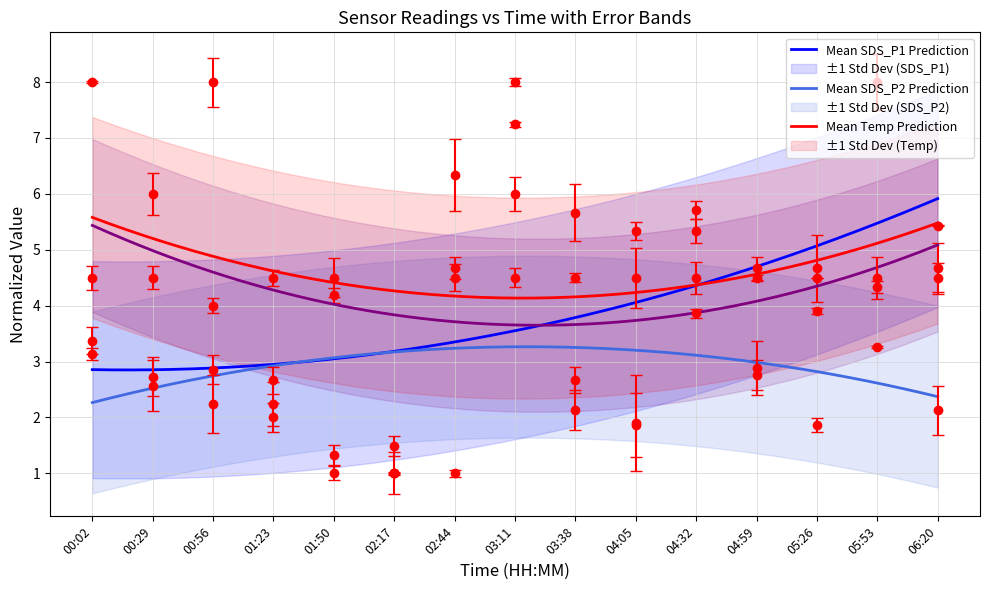

Which label corresponds to the smallest value in the chart?

02:17